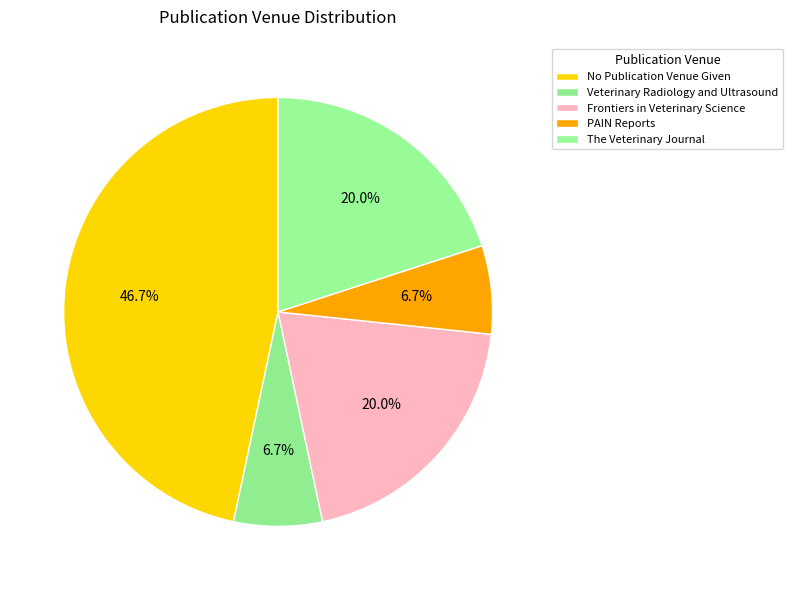

How many slices are in this pie chart?

5